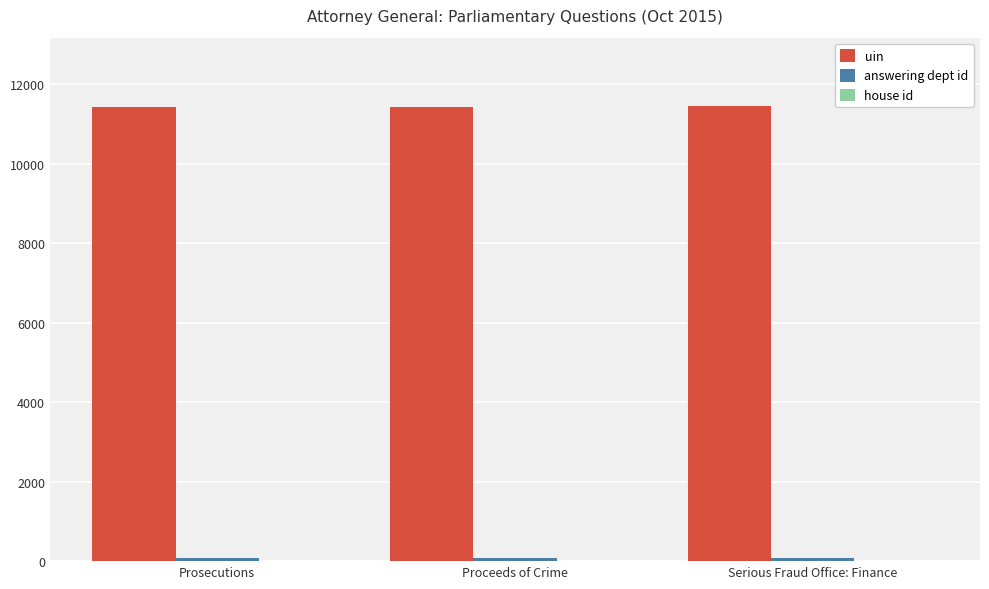

What is the greatest value displayed?

11456